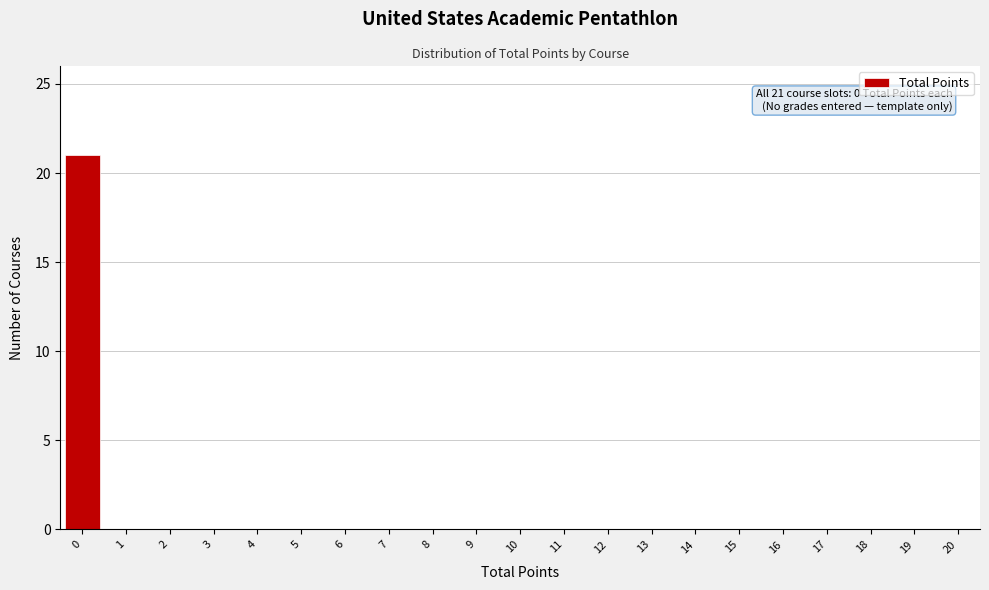

Reading left to right, list all the values displayed in this chart.

0=21	1=0	2=0	3=0	4=0	5=0	6=0	7=0	8=0	9=0	10=0	11=0	12=0	13=0	14=0	15=0	16=0	17=0	18=0	19=0	20=0